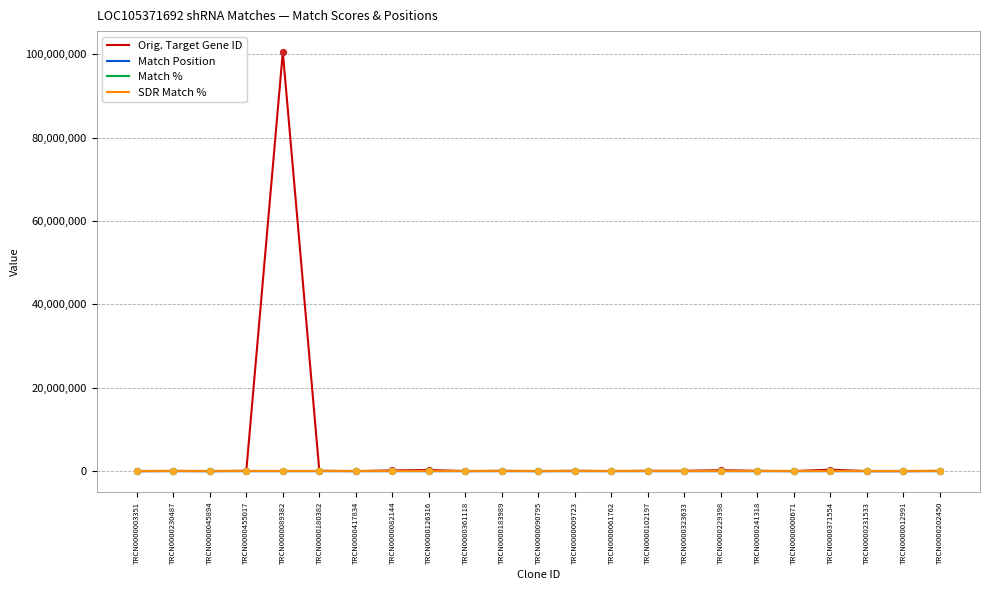

At which category is the sum across all series the highest?

TRCN0000089382